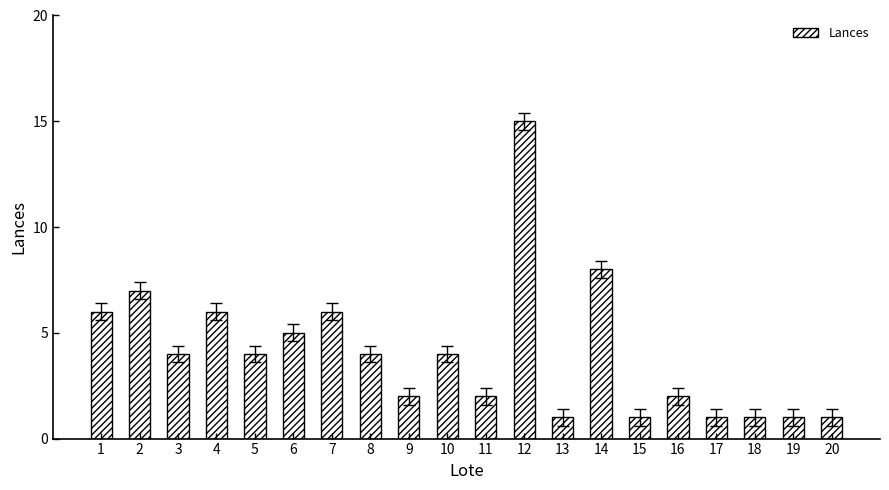

Reading left to right, transcribe all the data shown in this chart.

1=6	2=7	3=4	4=6	5=4	6=5	7=6	8=4	9=2	10=4	11=2	12=15	13=1	14=8	15=1	16=2	17=1	18=1	19=1	20=1